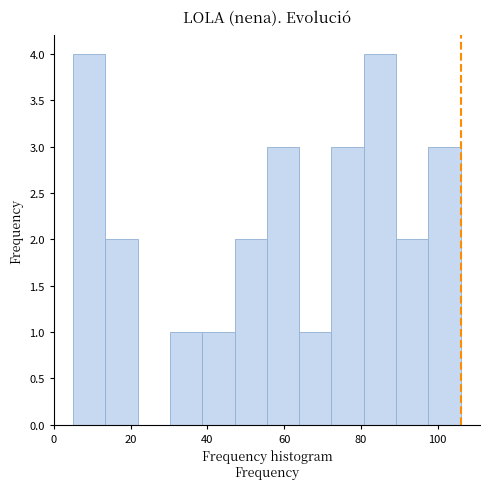

How tall is the bar that spans 90 to 98 on the x-axis? Neither the bar edges nor the heights are printed on the chart, so give them approximately, as read against the axes.

2